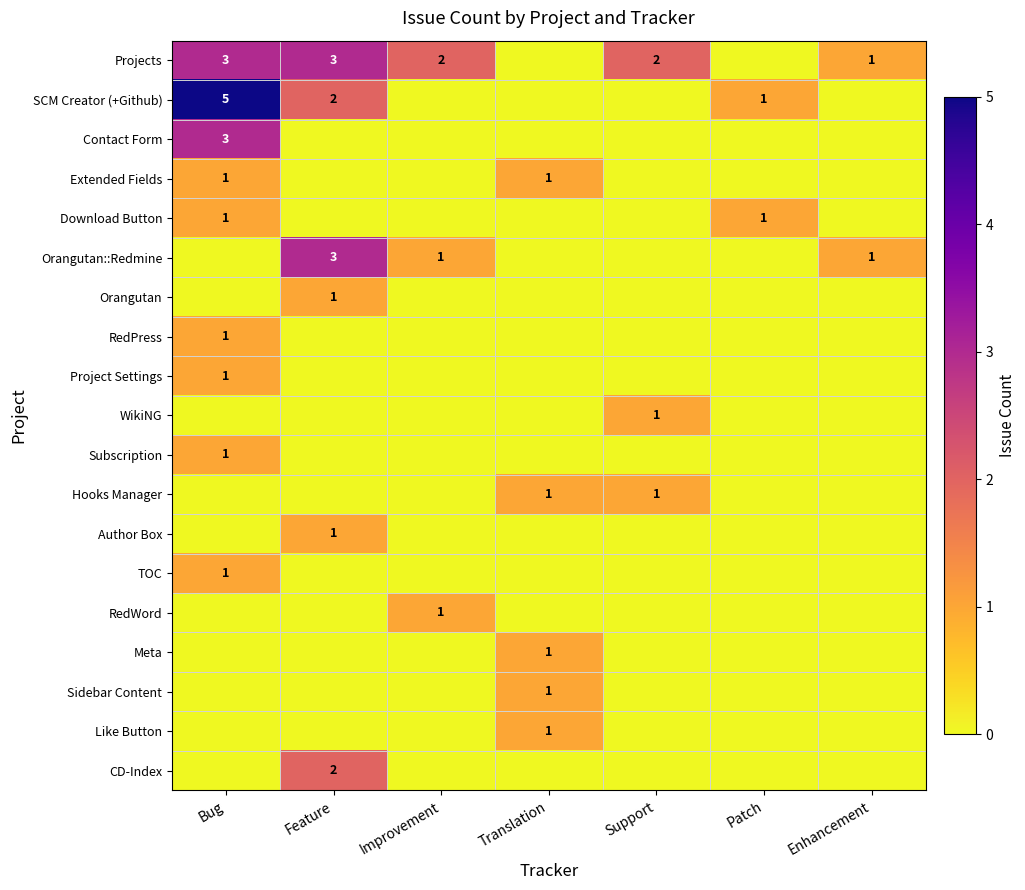

What is the total value across all series at Patch?

2